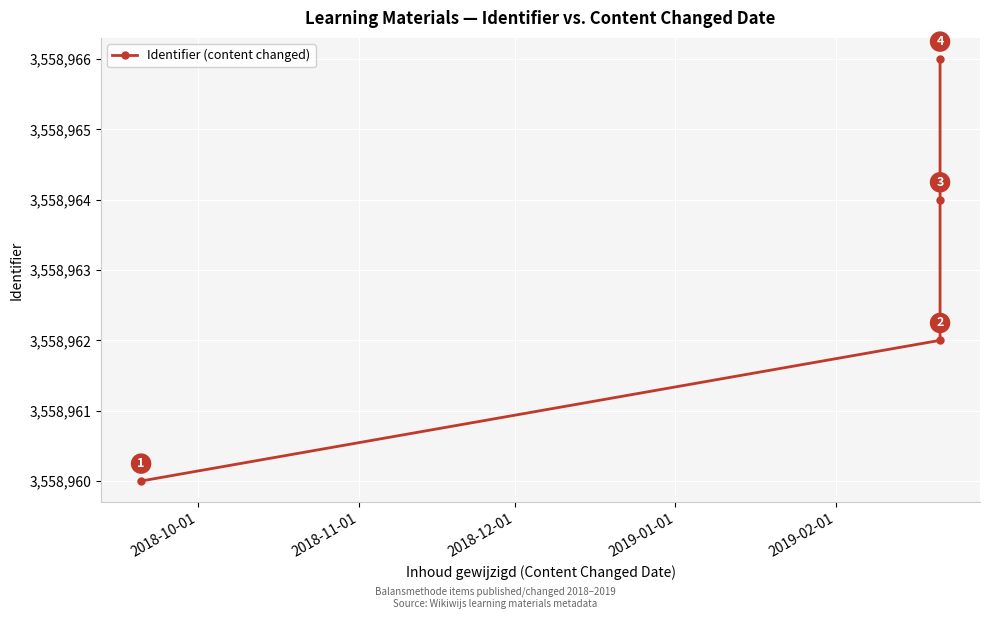

What is the sum of all values?

14235852